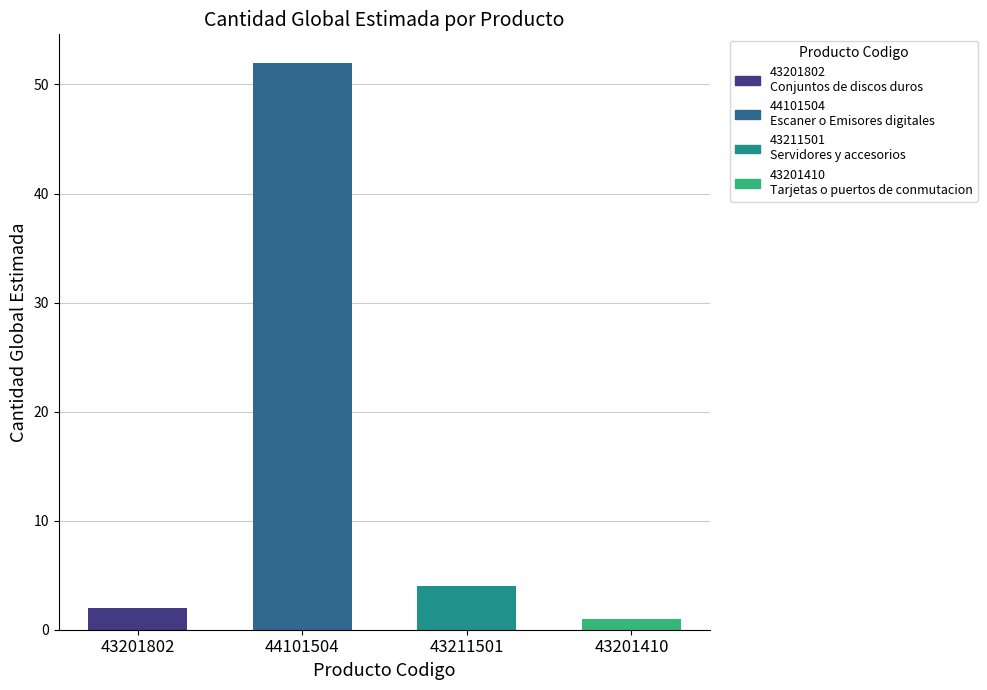

Count the number of data series in this chart.

1